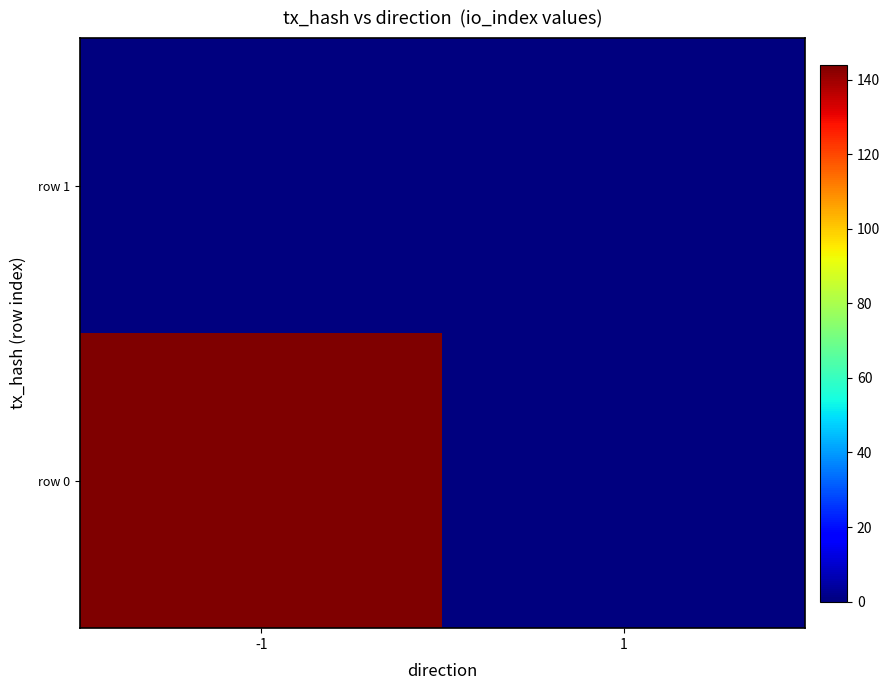

How many distinct data groups are displayed?

2